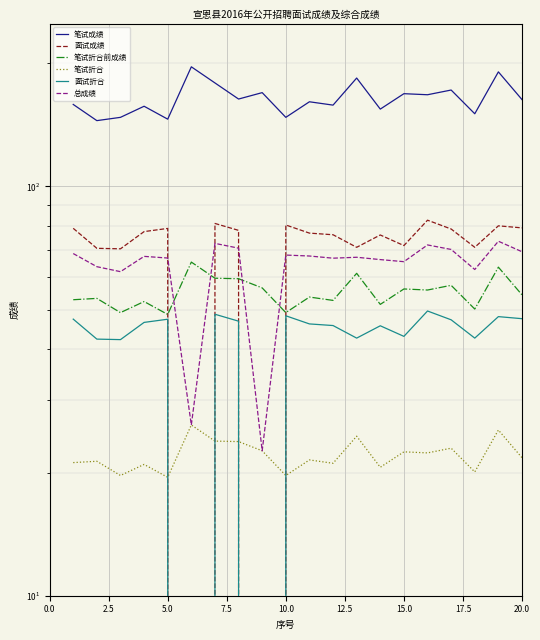

The value of 笔试折合 at 0.0 is 21.1. True or false?

True